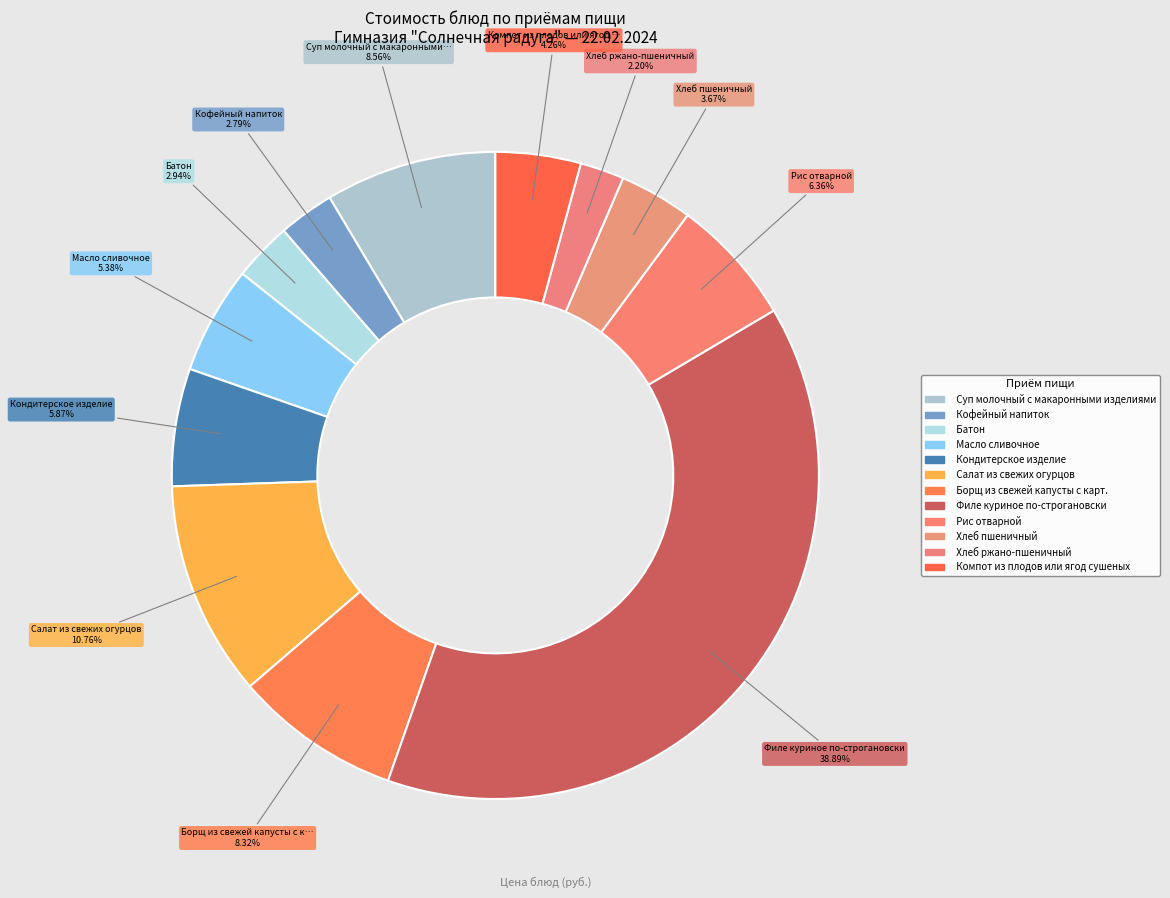

What is the smallest slice in the pie chart?

Хлеб ржано-пшеничный